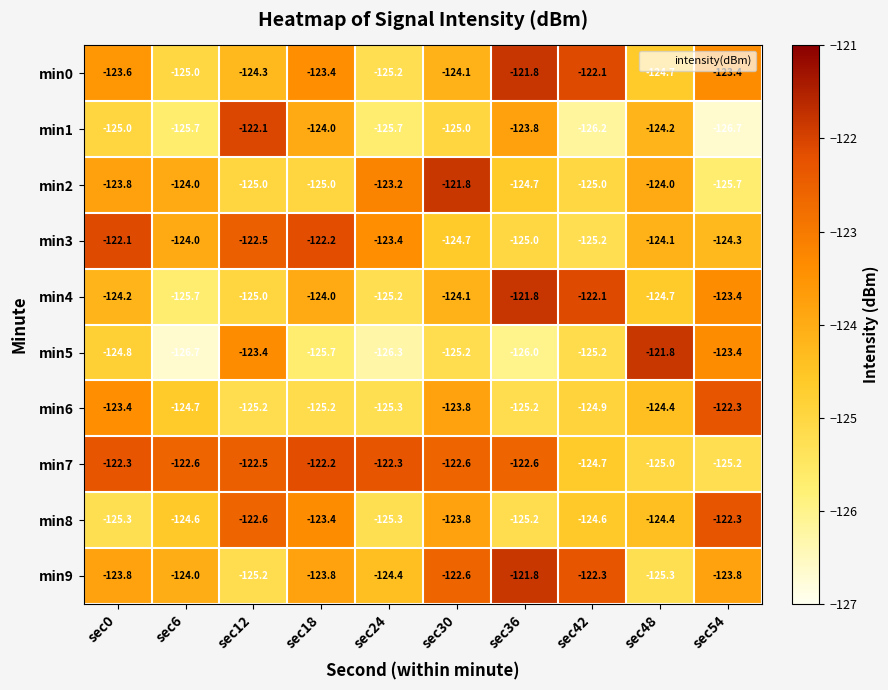

How many distinct data groups are displayed?

10